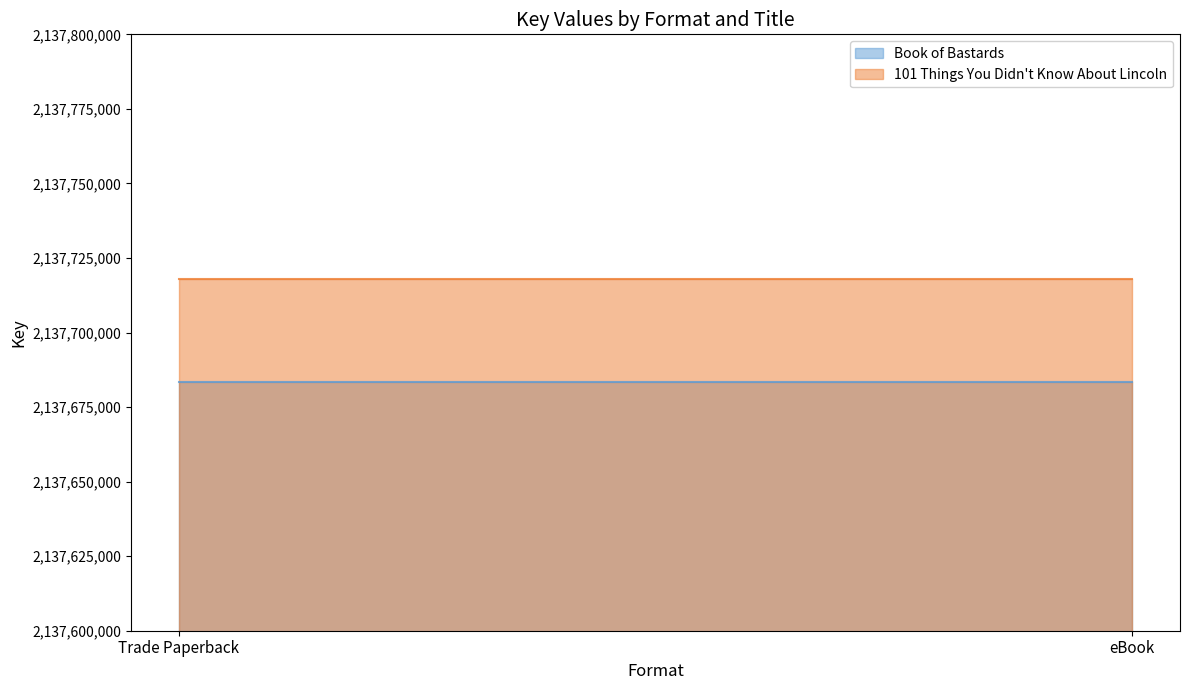

What is the value of the 101 Things You Didn't Know About Lincoln point at the 1st from the left?

2137717819